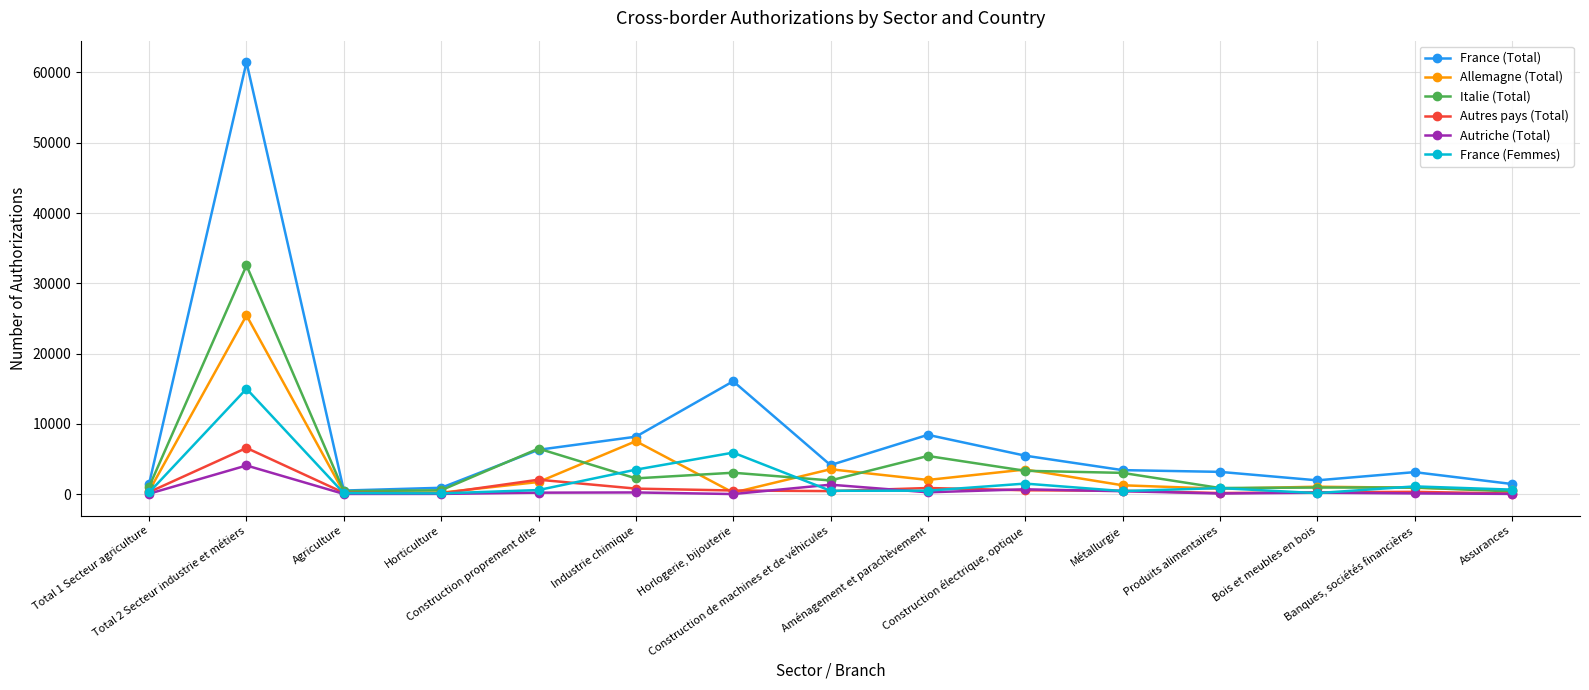

What is the label of the 13th point from the right?

Agriculture